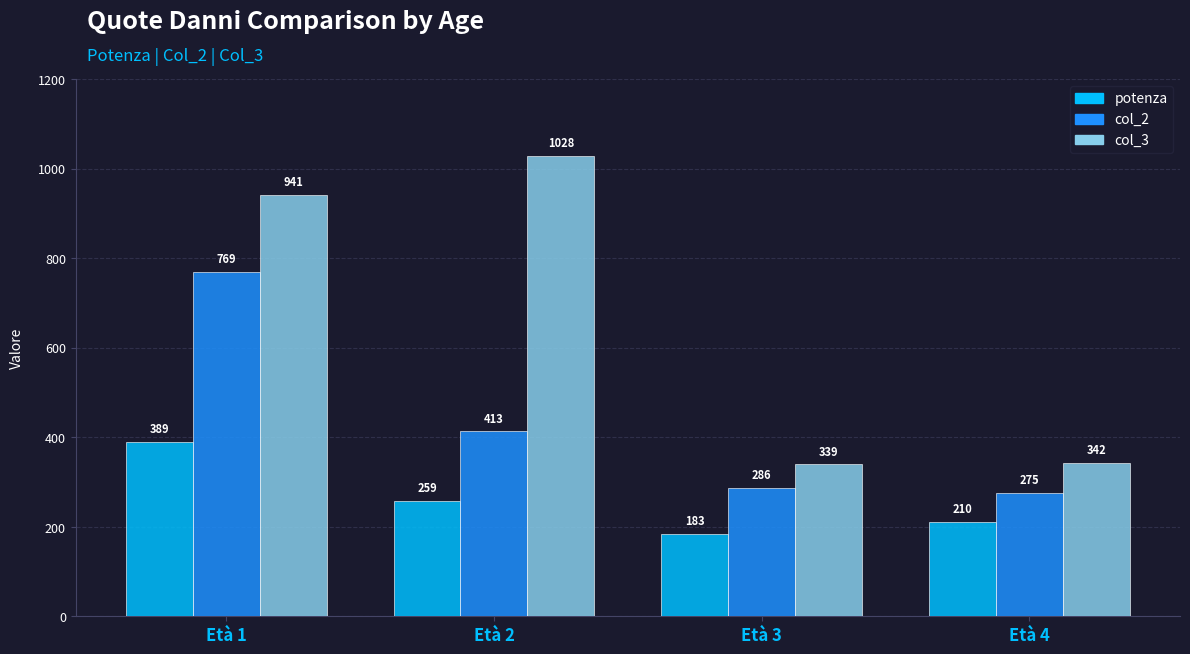

What is the sum of the col_2 values at Età 4 and Età 2?

687.5